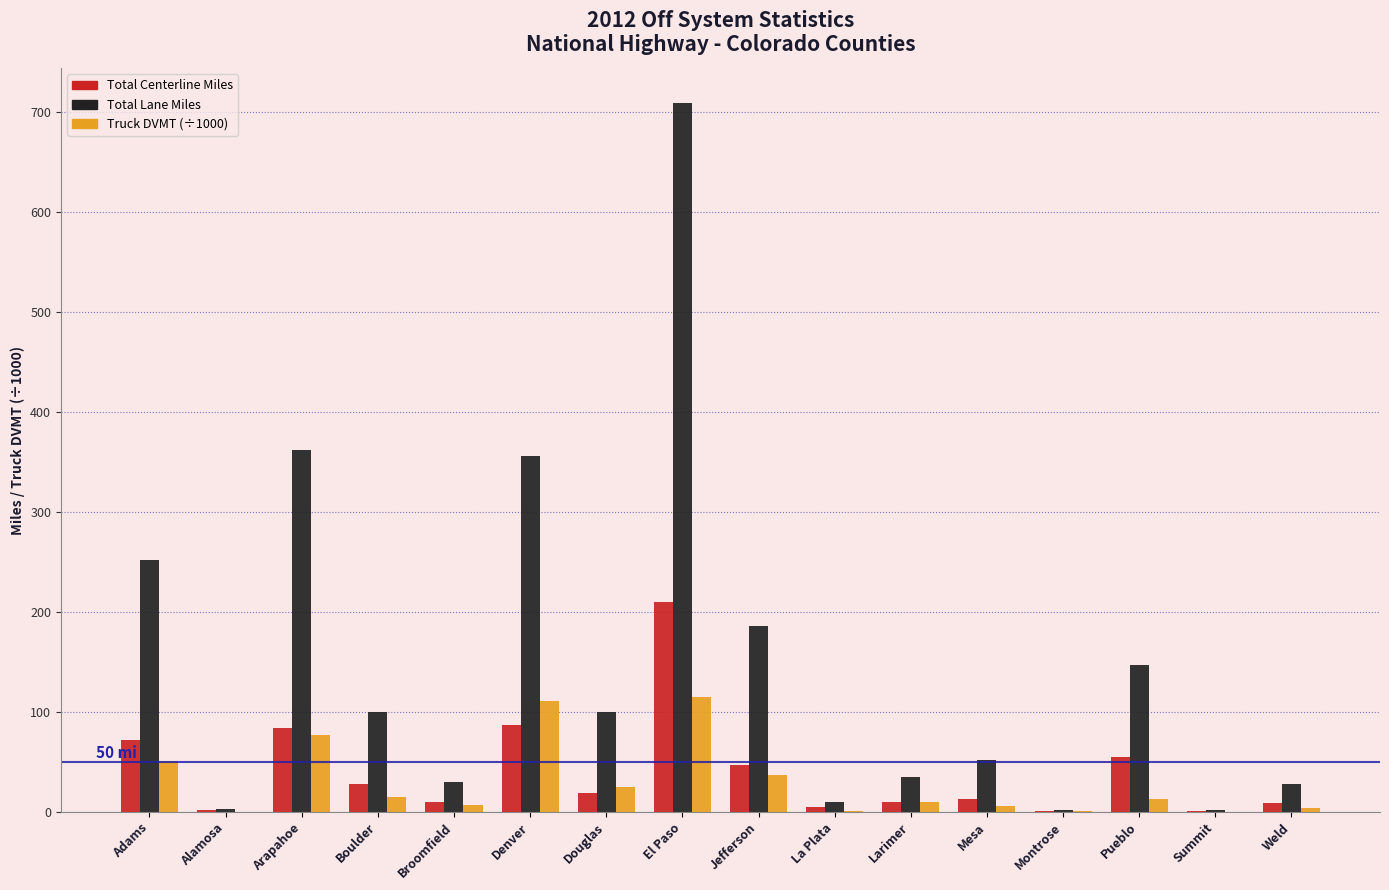

At which category does the chart reach its peak across all series?

El Paso